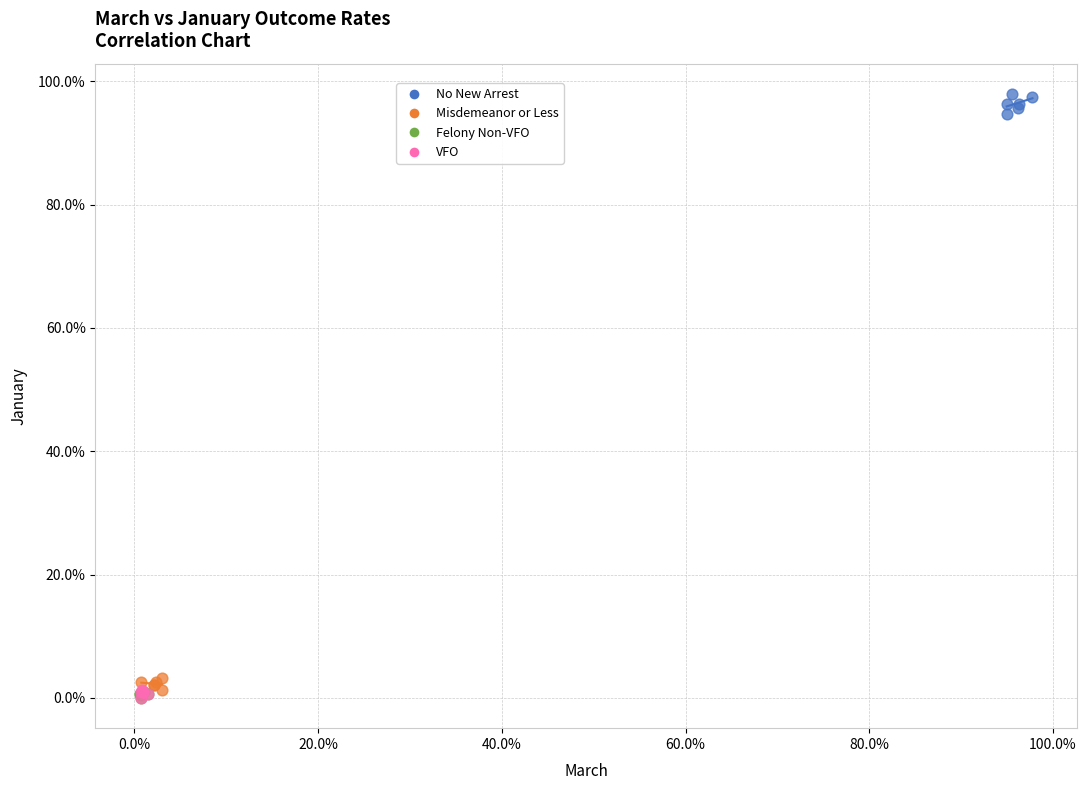

What are all the series names shown in the legend?

No New Arrest, Misdemeanor or Less, Felony Non-VFO, VFO